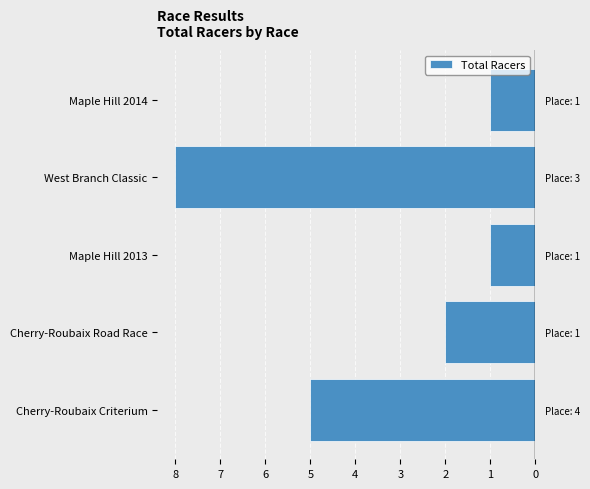

What is the difference between the maximum and minimum values?

7